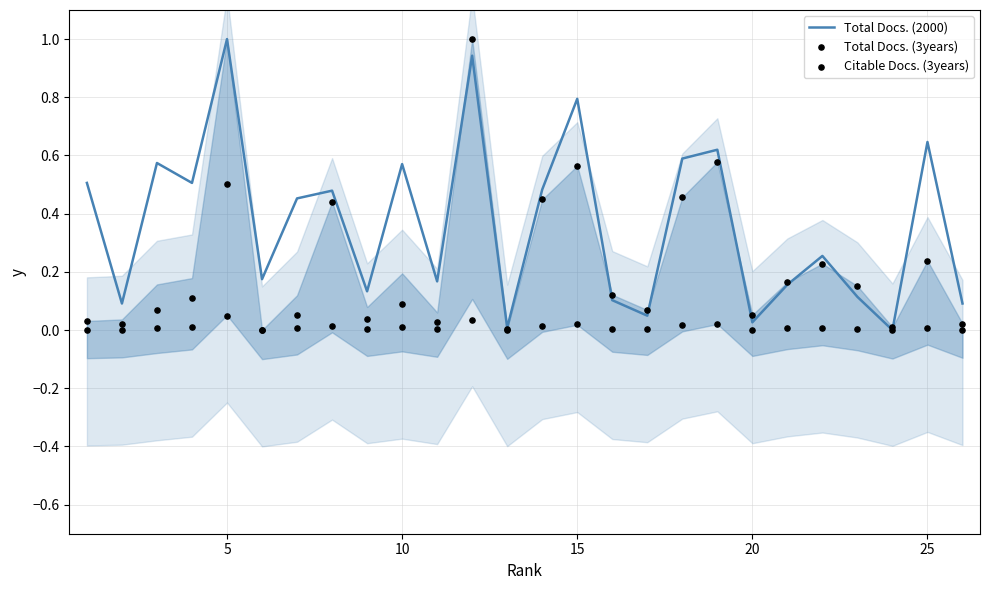

Which series has the largest Y range (max minus min)?

Total Docs. (2000)